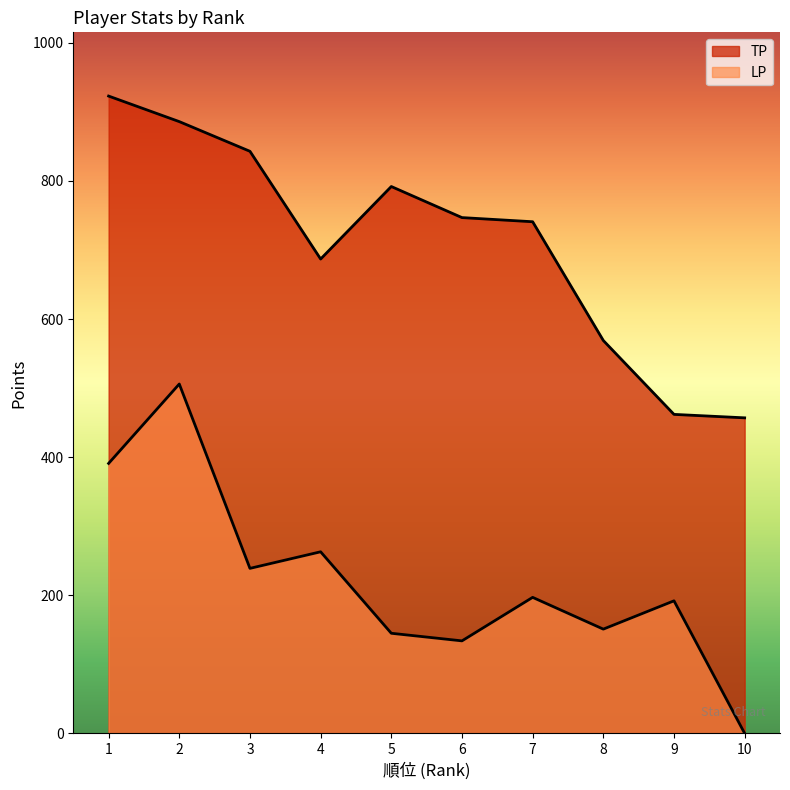

What is the value of the TP point at the 6th from the left?

747